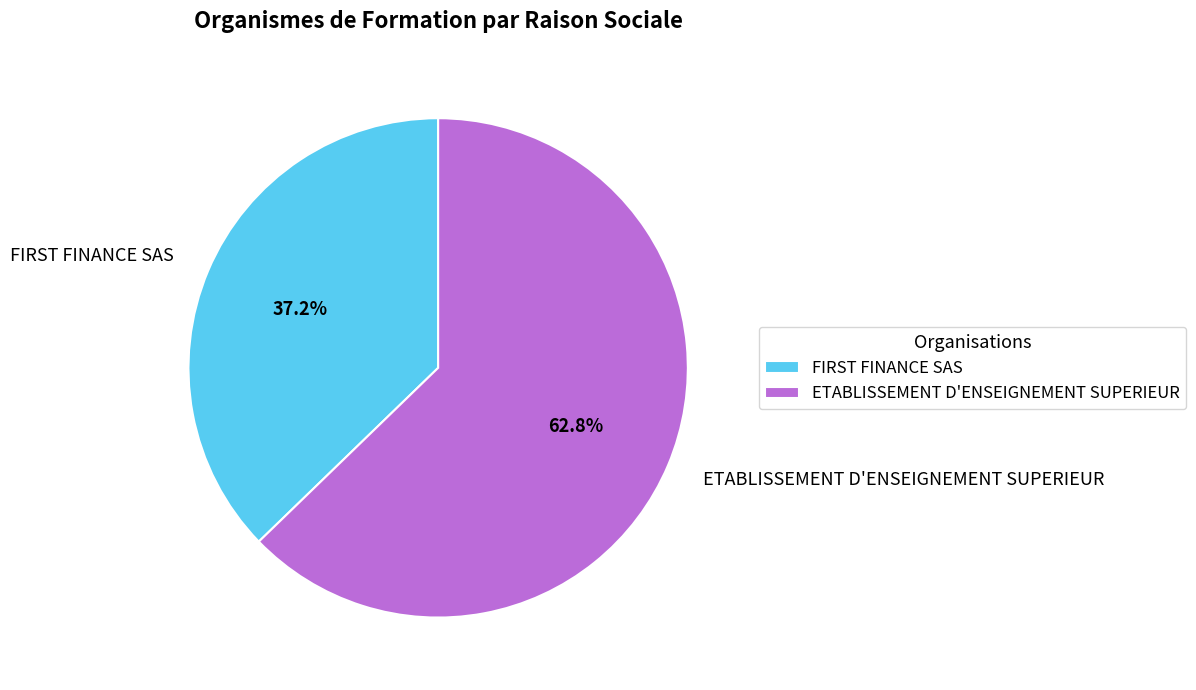

True or false: ETABLISSEMENT D'ENSEIGNEMENT SUPERIEUR accounts for 53% of the total.

False